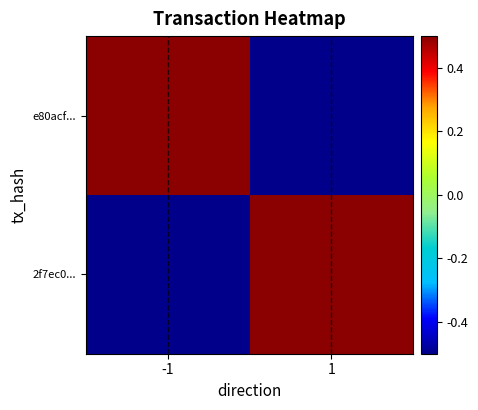

What is the spread (max minus min) of values at -1?

3.0